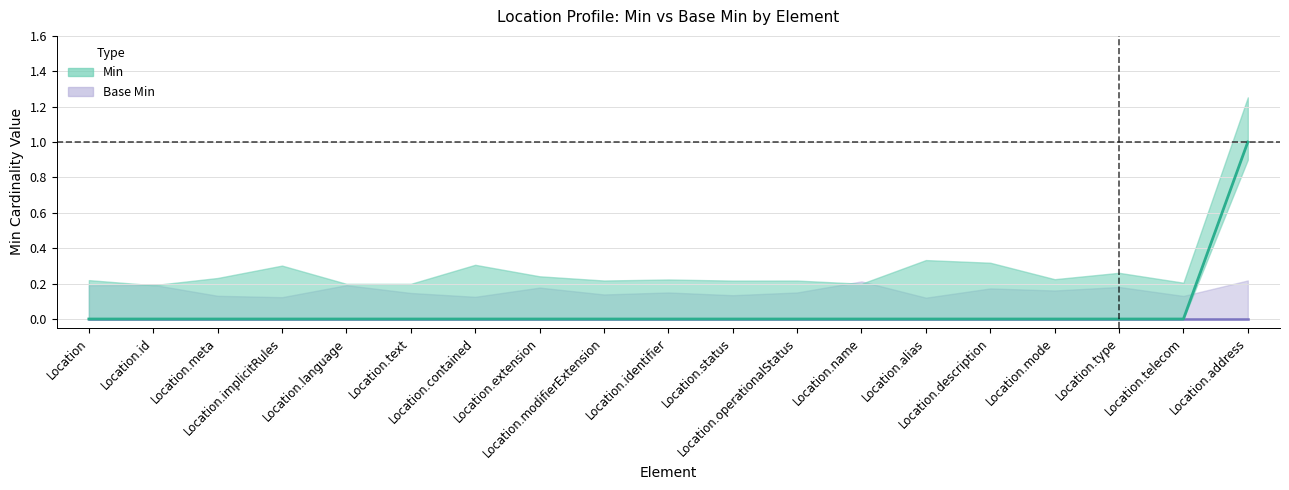

Rank the categories by value from highest to lowest.

Location.address, Location, Location.id, Location.meta, Location.implicitRules, Location.language, Location.text, Location.contained, Location.extension, Location.modifierExtension, Location.identifier, Location.status, Location.operationalStatus, Location.name, Location.alias, Location.description, Location.mode, Location.type, Location.telecom